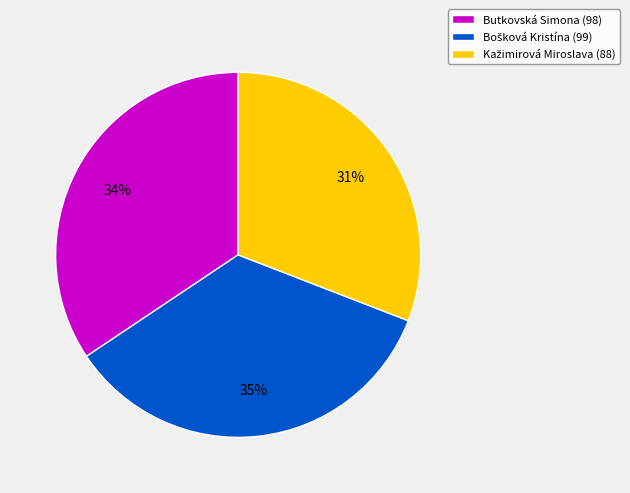

To the nearest percent, what is the average slice percentage?

33%